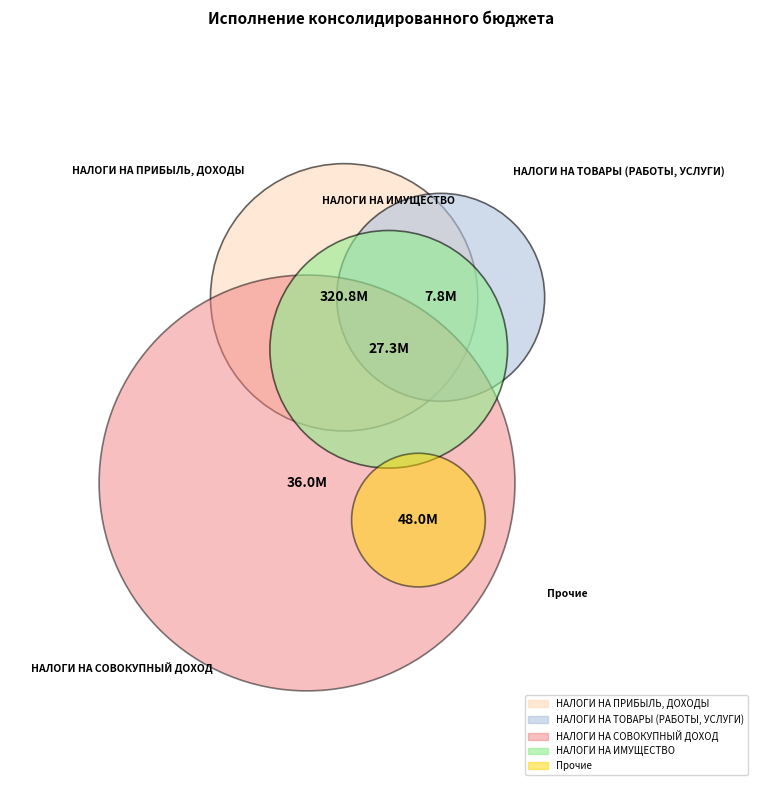

Count the number of slices in the pie.

5